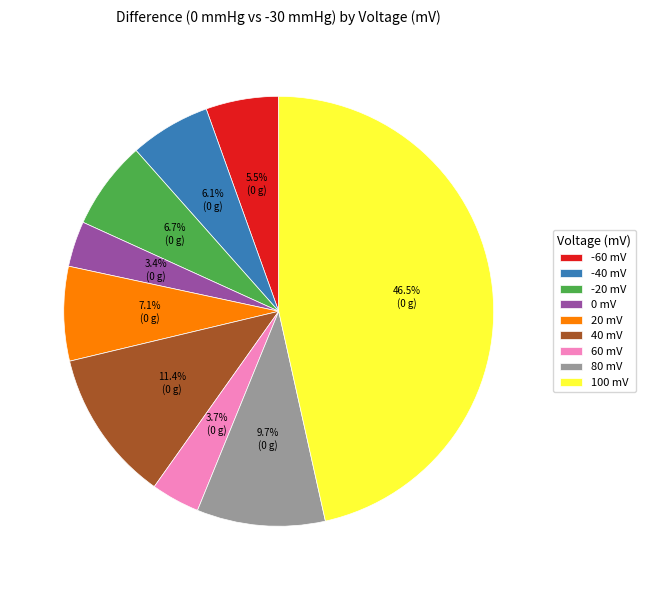

The -20 slice represents 13% of the pie. True or false?

False